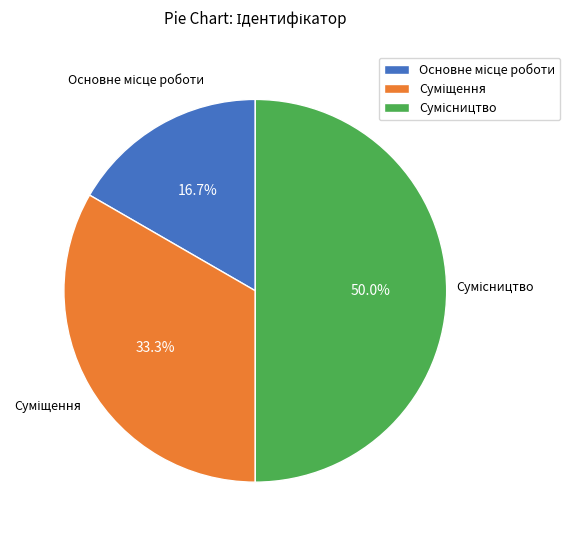

True or false: Сумісництво accounts for 37% of the total.

False